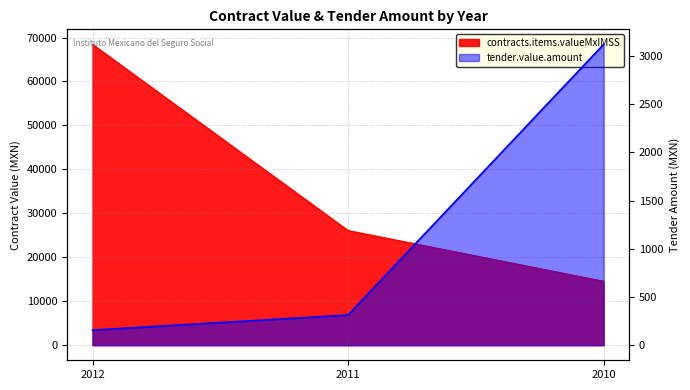

What is the smallest value displayed?

156.6